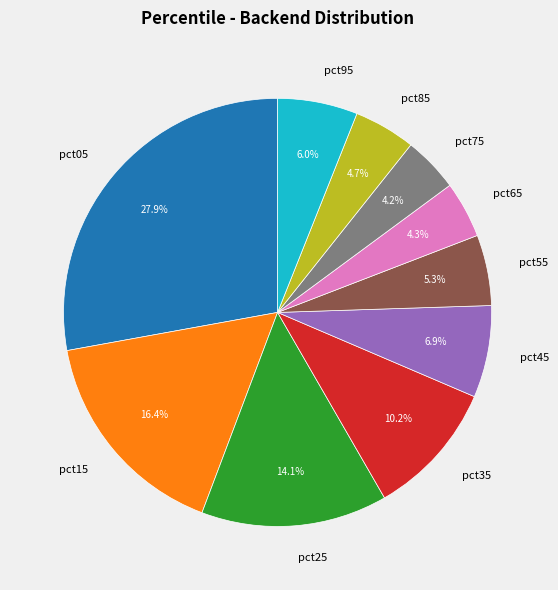

How much of the chart is everything except pct35?

89.8%